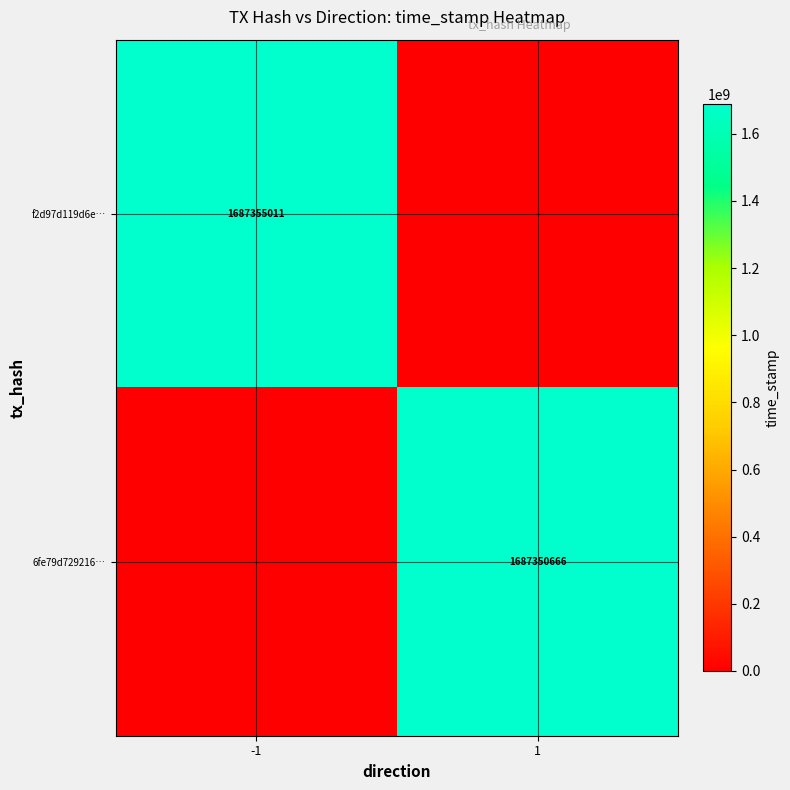

The value of 6fe79d729216… at 1 is 2621893646. True or false?

False